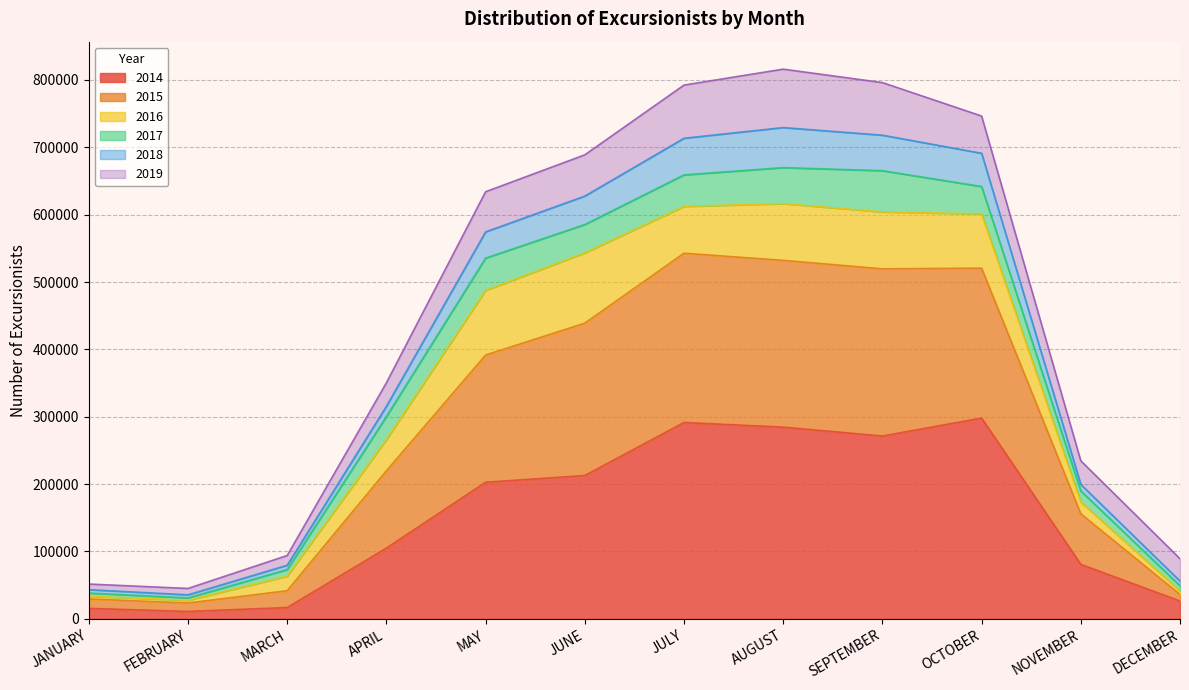

At which category does the chart reach its peak across all series?

AUGUST